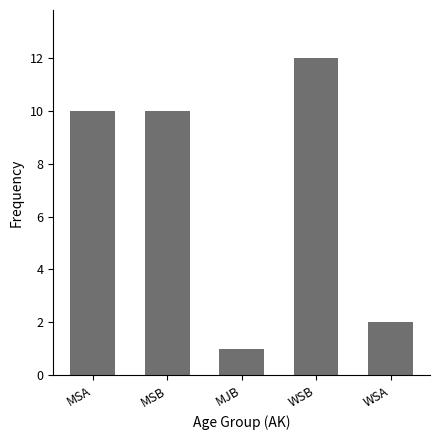

Reading right to left, what are all the values shown in this chart?

2	12	1	10	10